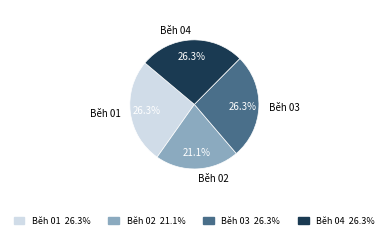

The Běh 03 slice represents 26% of the pie. True or false?

True